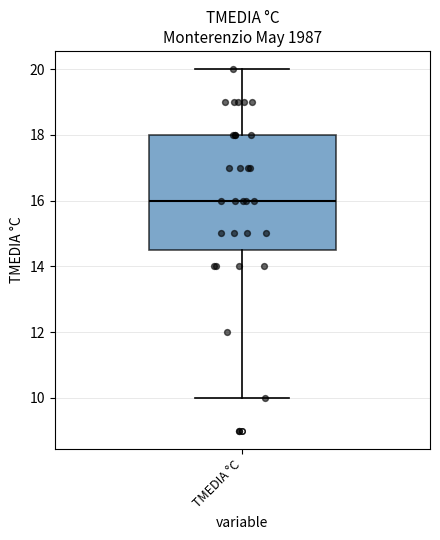

Transcribe this box plot: give where the median line is, the range the box spans, and where the two whiskers end, as read against the y-axis. The values are not printed on the chart, so give them approximately, as read against the axis.

median 16.0, box 14.6 to 18.0, whiskers 10.0 to 20.0